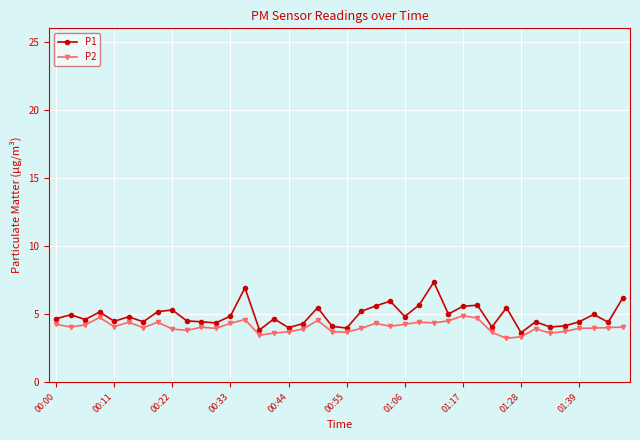

Does the chart display data point markers on the line(s)?

Yes